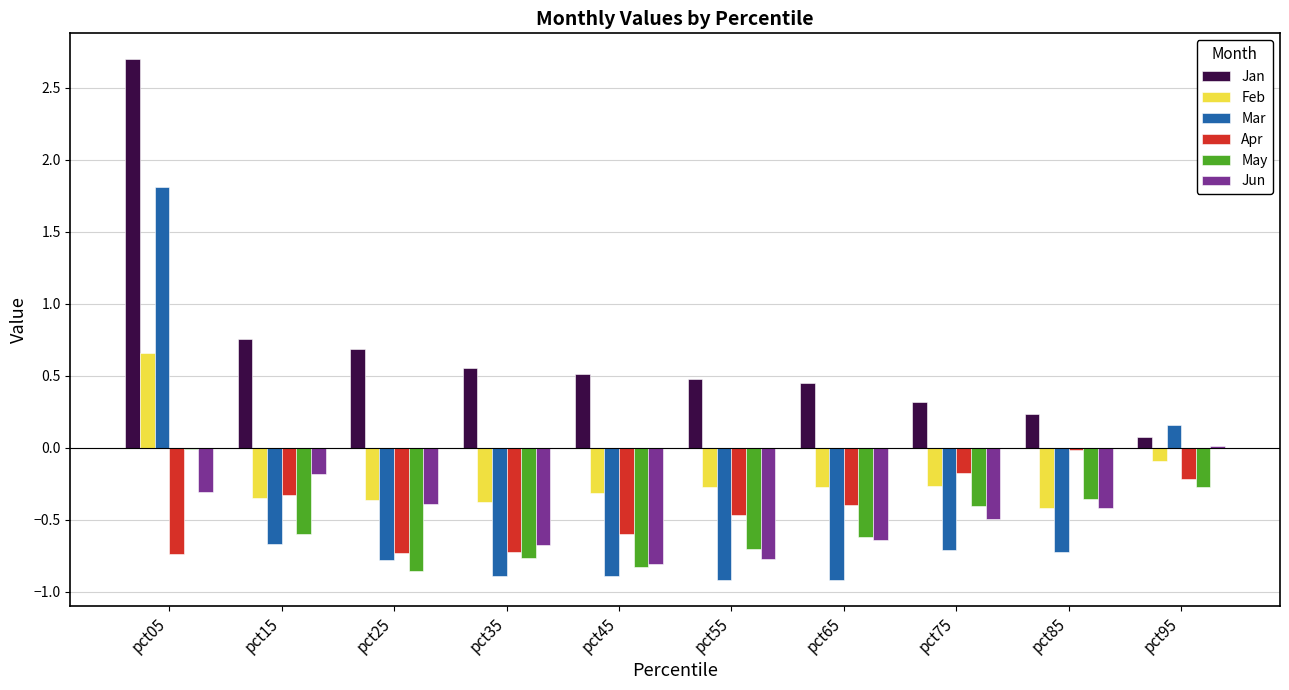

Is the value of Jan at pct65 greater than the value of Jun at pct95?

Yes